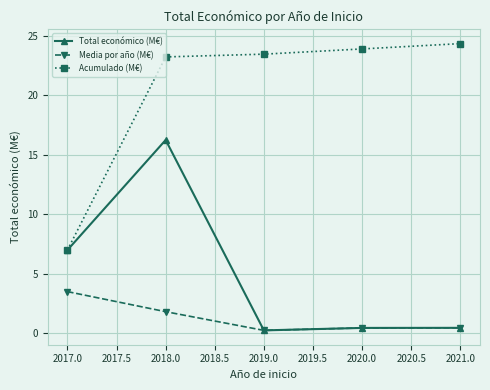

Which category has the highest value across all series?

2021.0